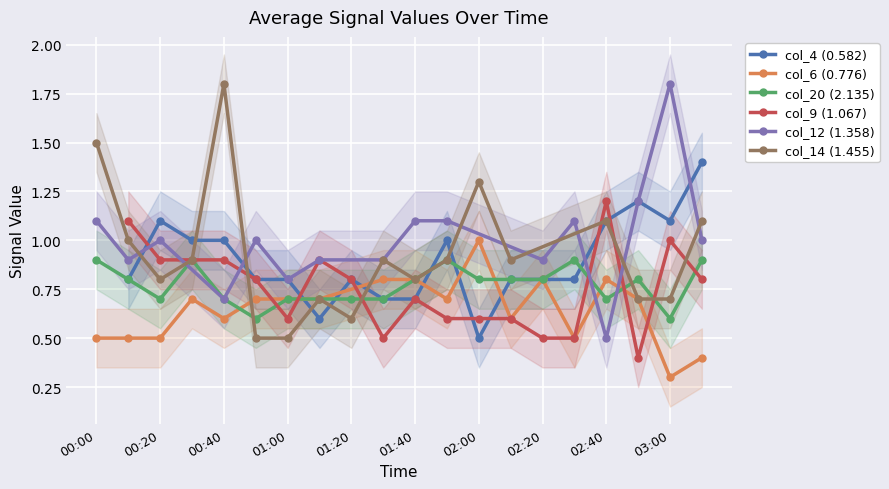

Is it true that col_4 (0.582) equals 1.1 at 03:00?

True